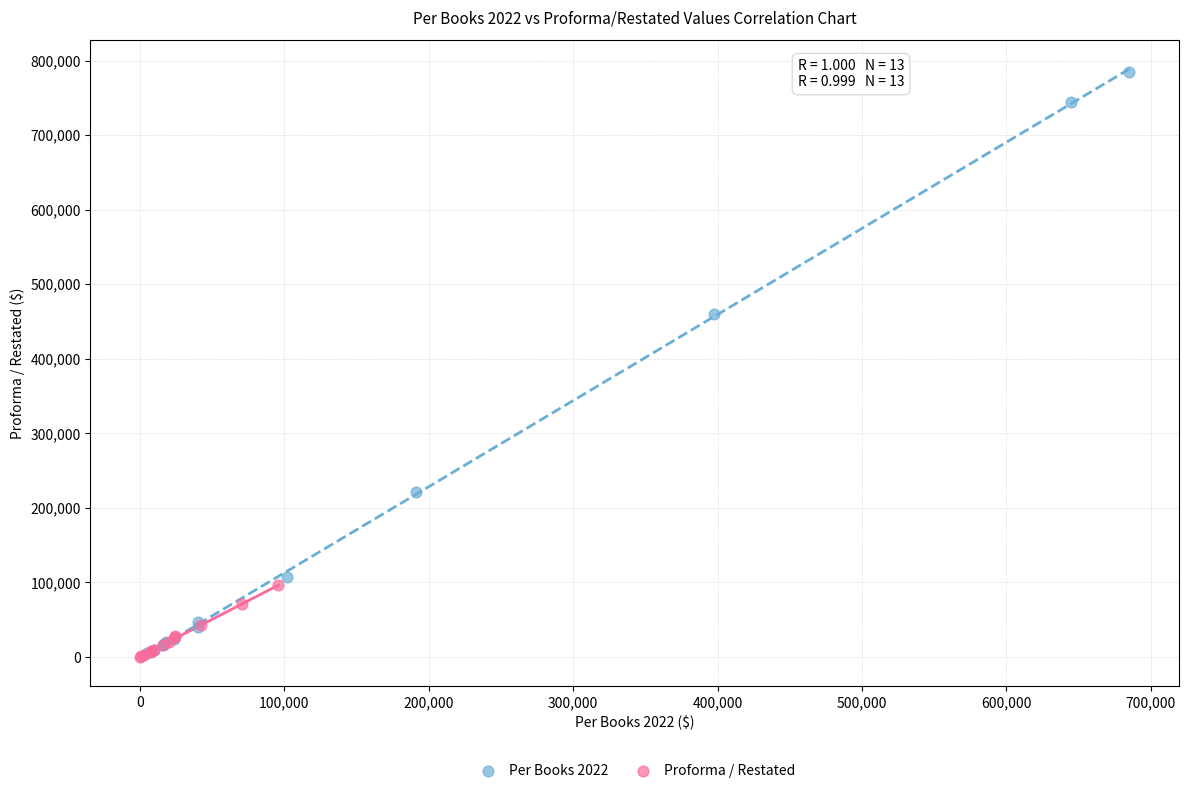

Which series has the largest Y range (max minus min)?

Per Books 2022